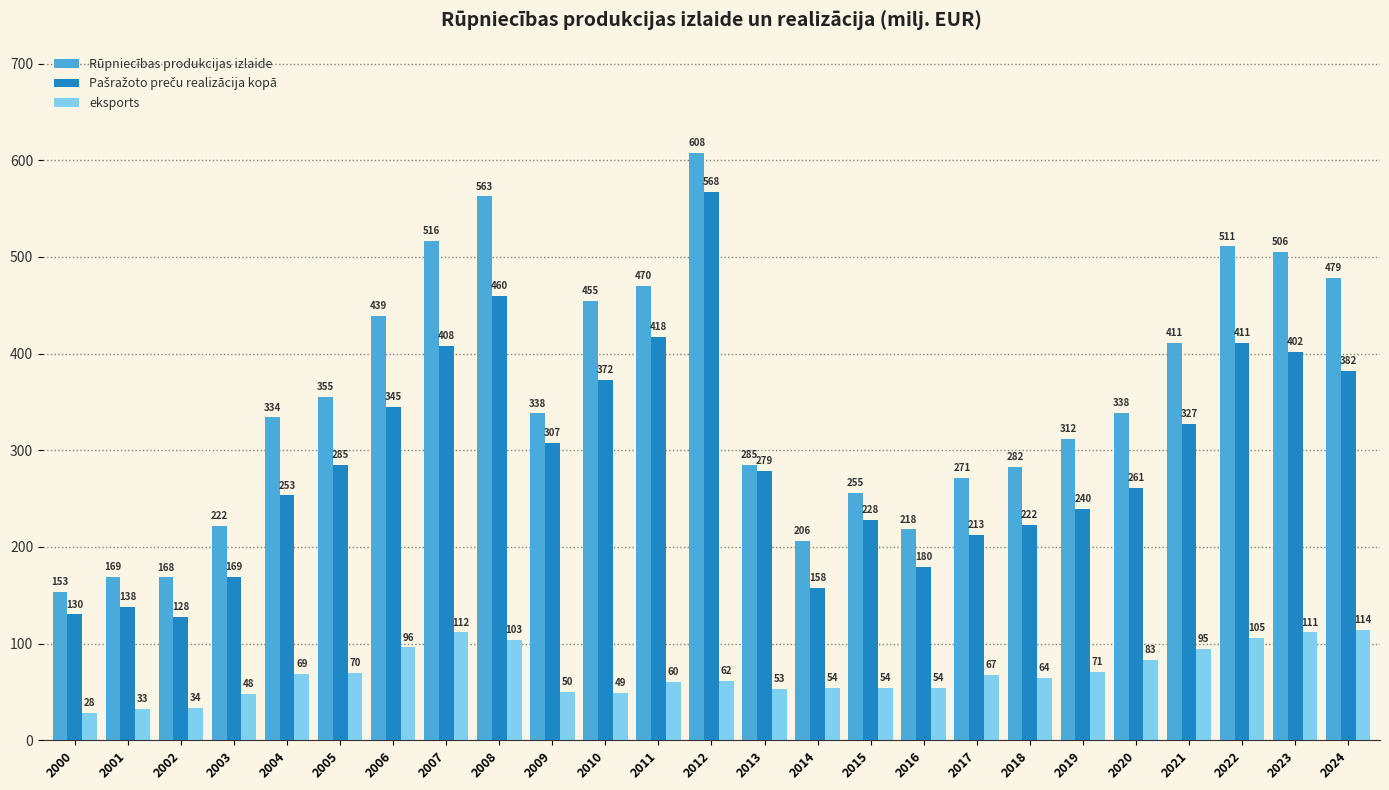

At how many categories does at least one series exceed 336?

13